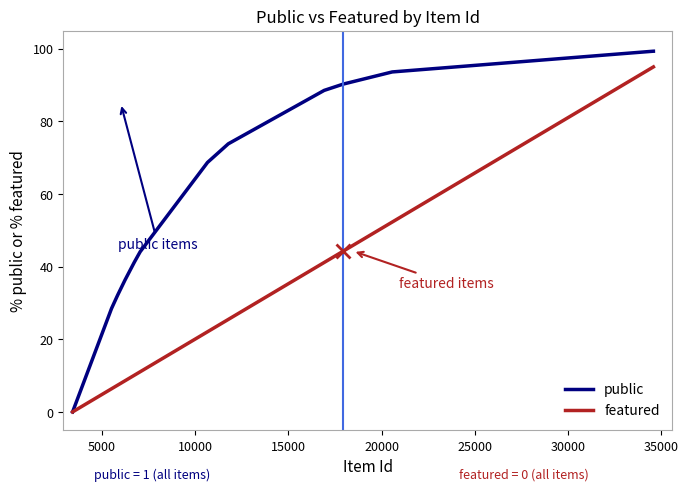

List the series in order of their overall mean, lowest first.

featured, public